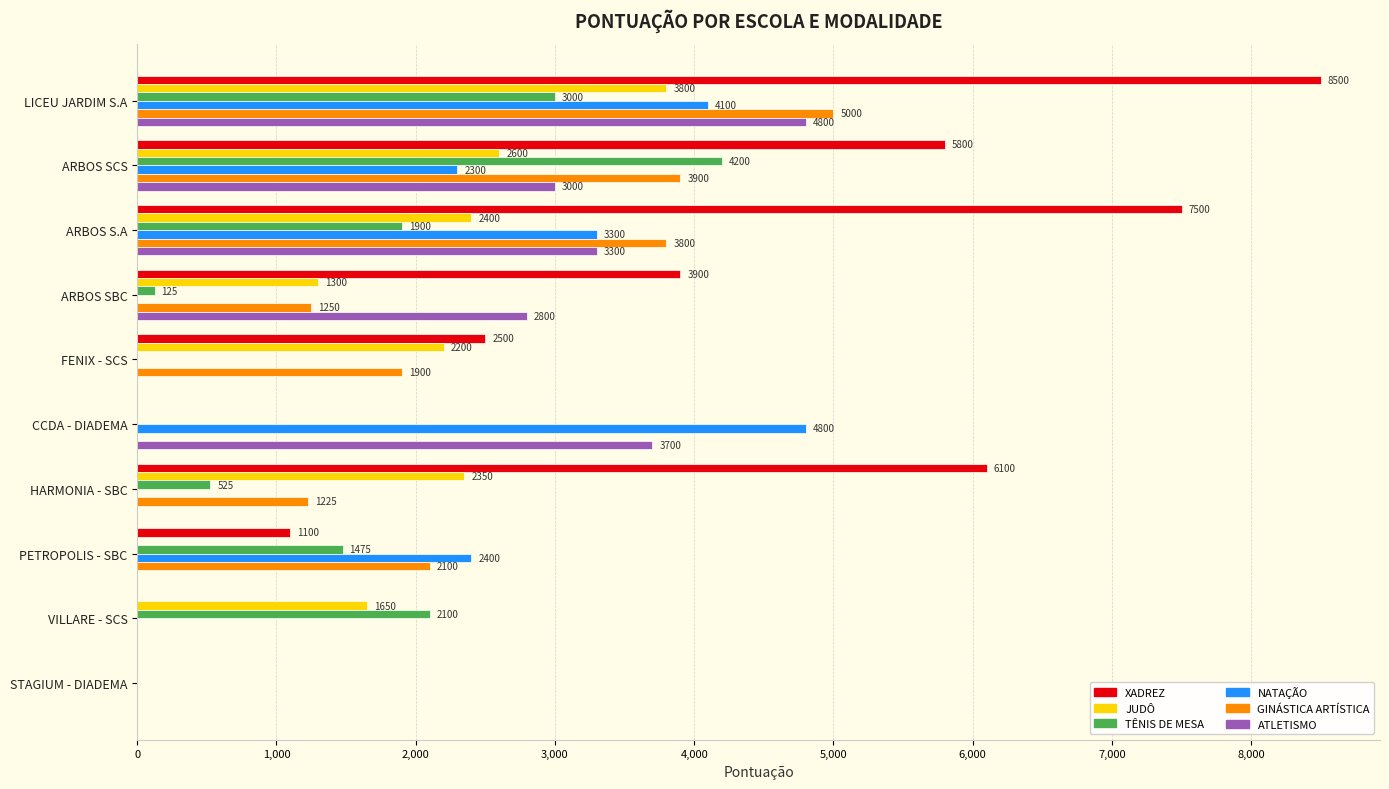

True or false: NATAÇÃO has a value of 3300 at ARBOS S.A.

True